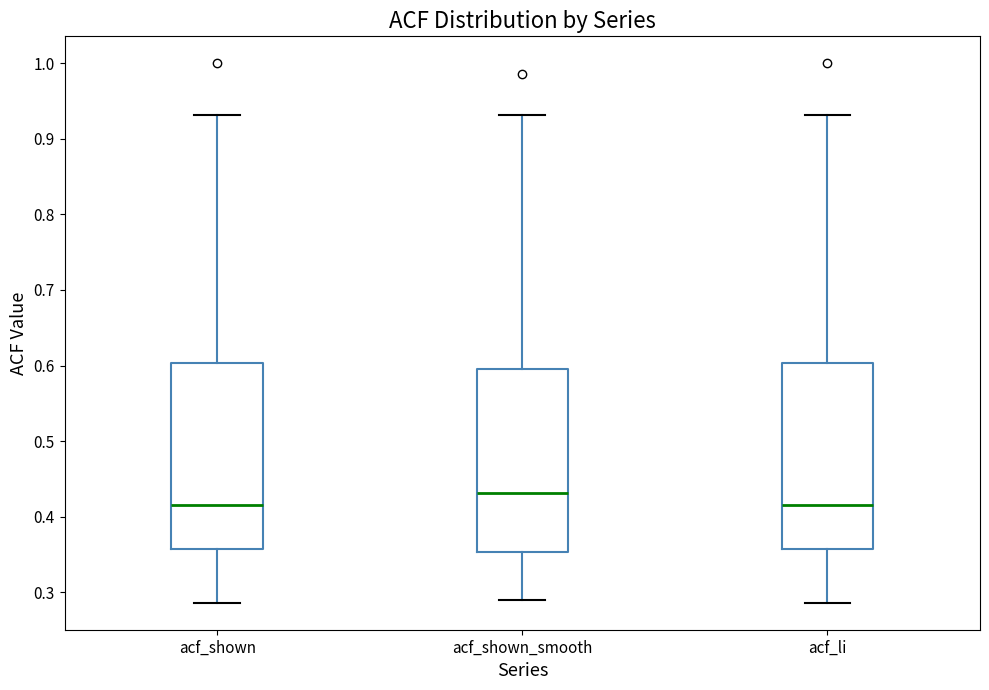

Which box has the highest median line?

acf_shown_smooth